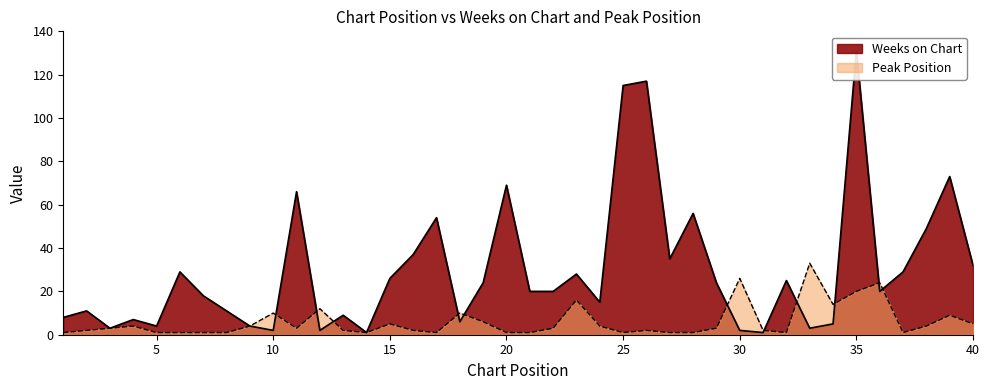

Rank the series at 6 from highest to lowest value.

Weeks on Chart, Peak Position